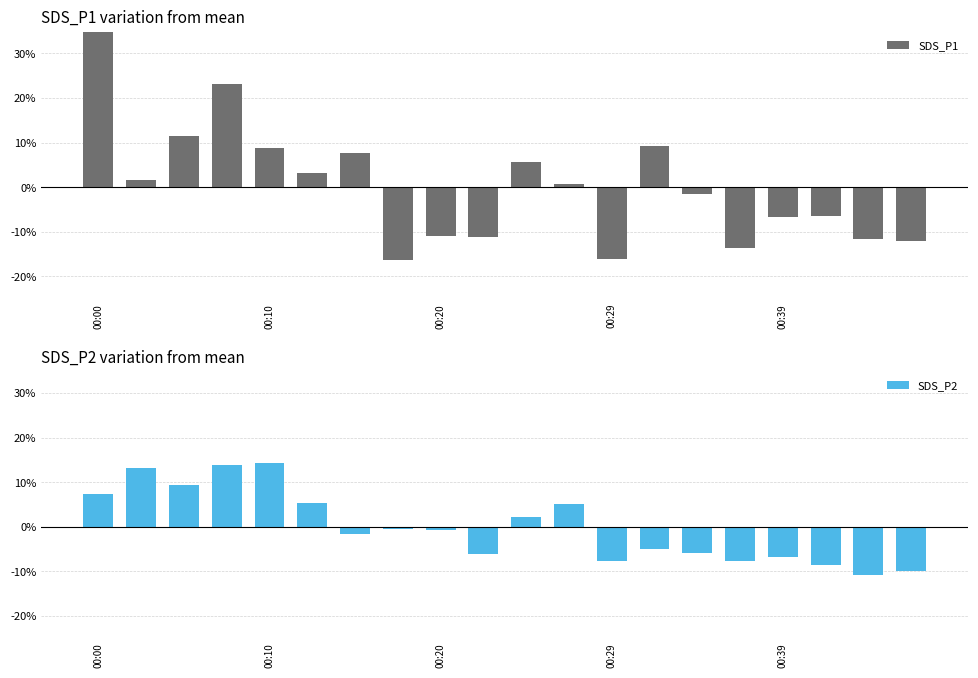

Between 13 and 14, which series saw the biggest shift?

SDS_P1